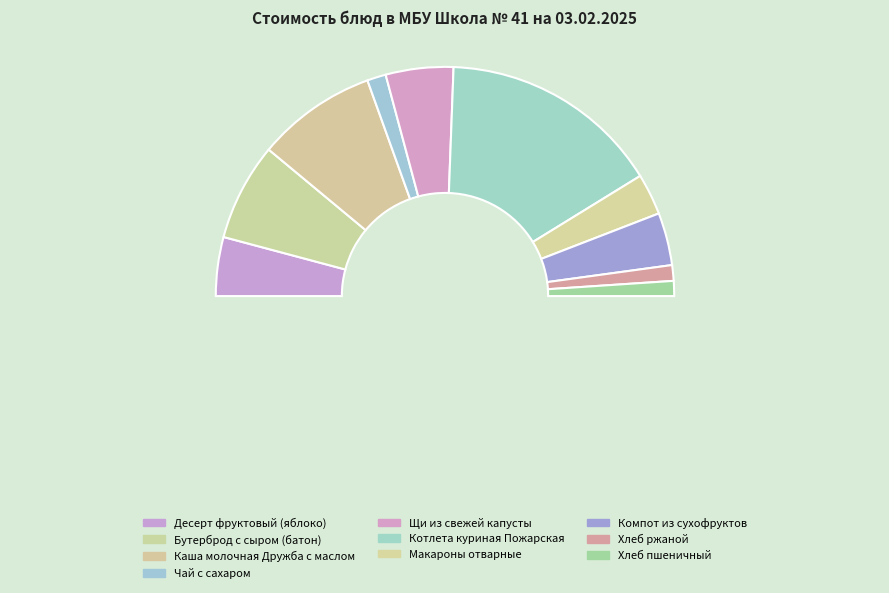

Which category has the smallest portion of the pie?

Хлеб пшеничный